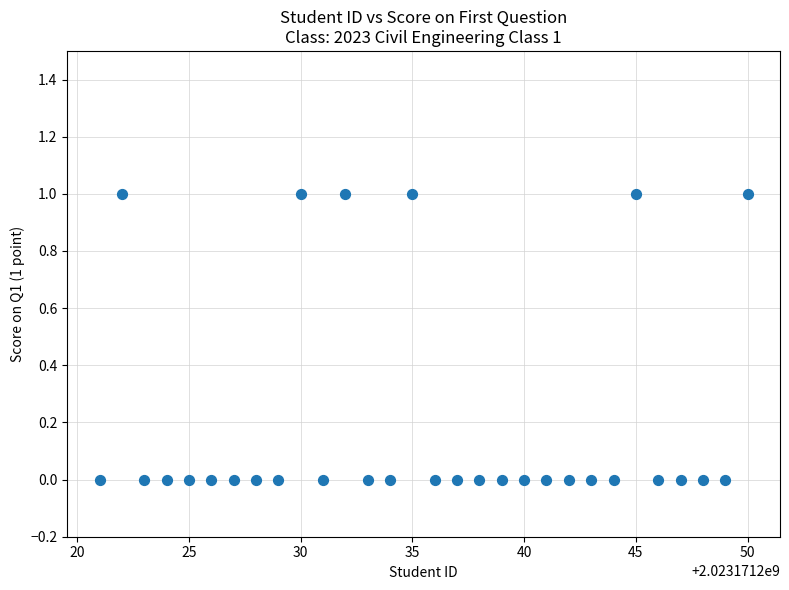

What is the range of X values (max minus min)?

29